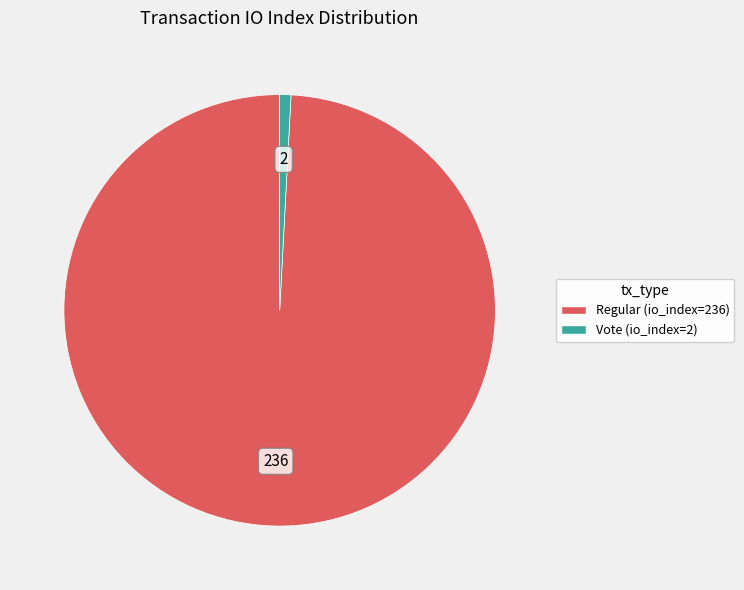

Is there any slice that represents more than half of the pie?

Yes